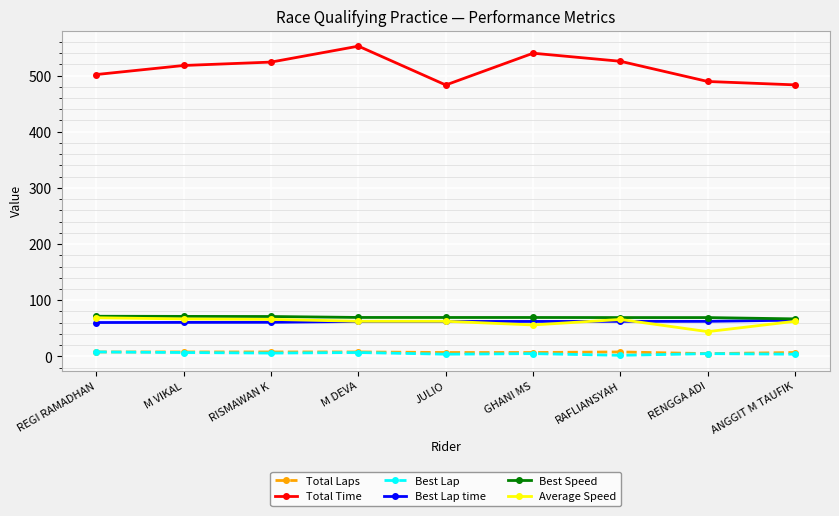

Which series has the largest range (max minus min)?

Total Time